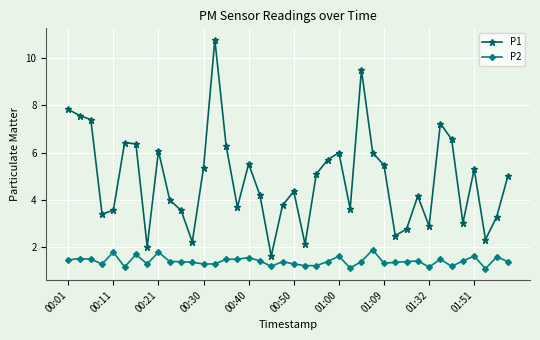

List the series in order of their overall mean, highest first.

P1, P2